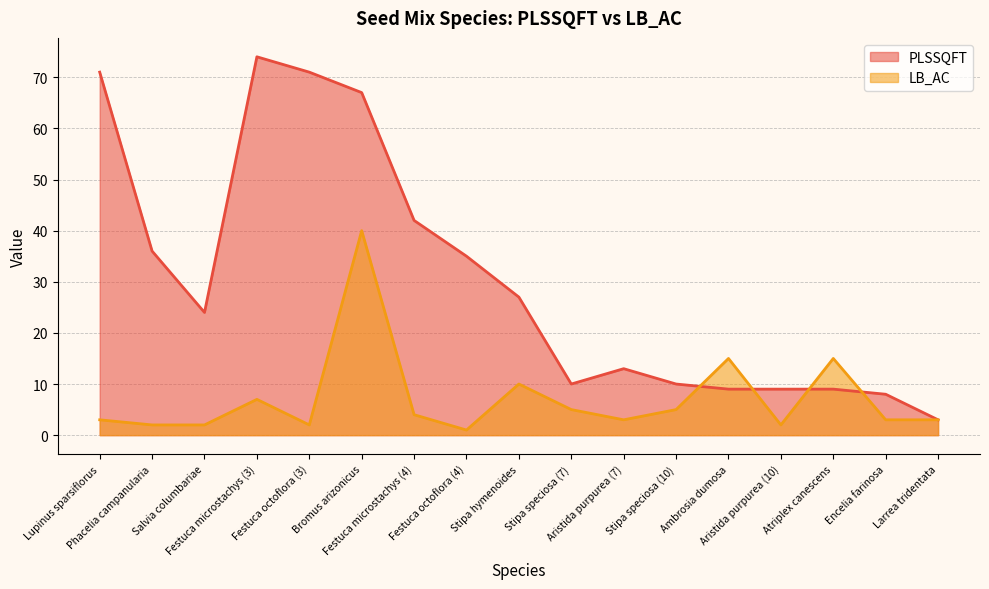

What is the difference between the LB_AC values at Stipa speciosa (10) and Ambrosia dumosa?

10